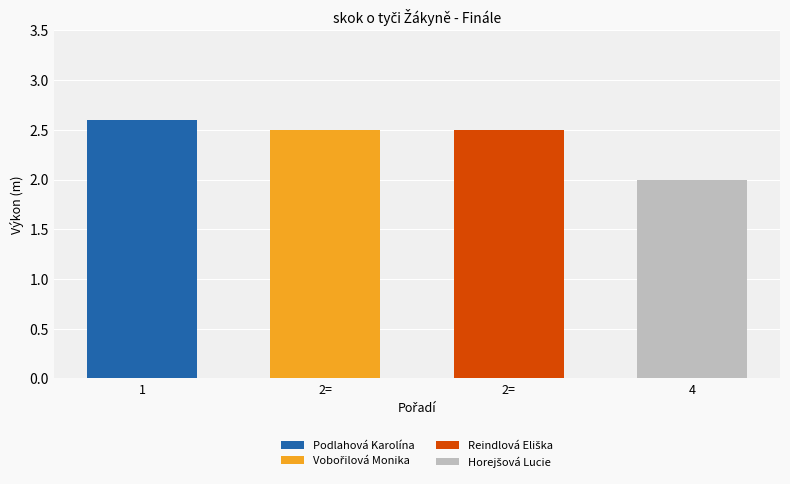

Are the bars horizontal?

No